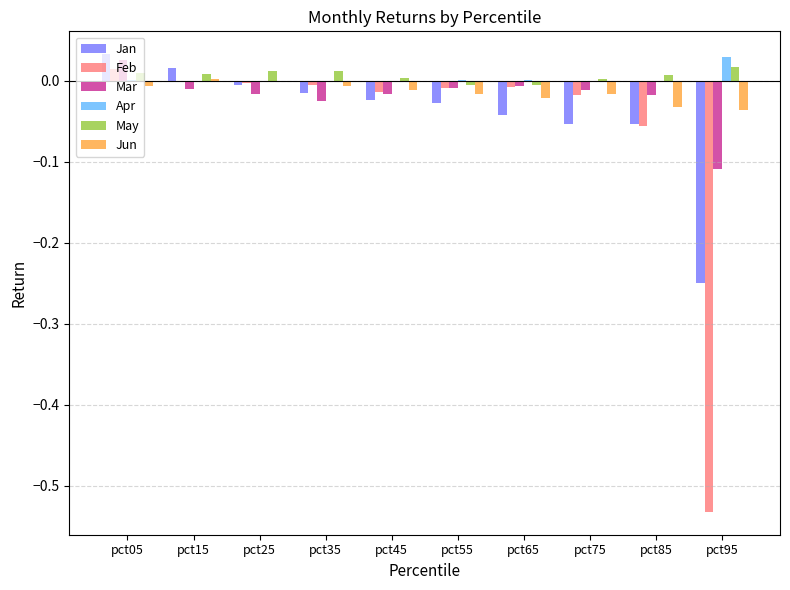

The Feb series shows -0.0 at pct55. True or false?

True